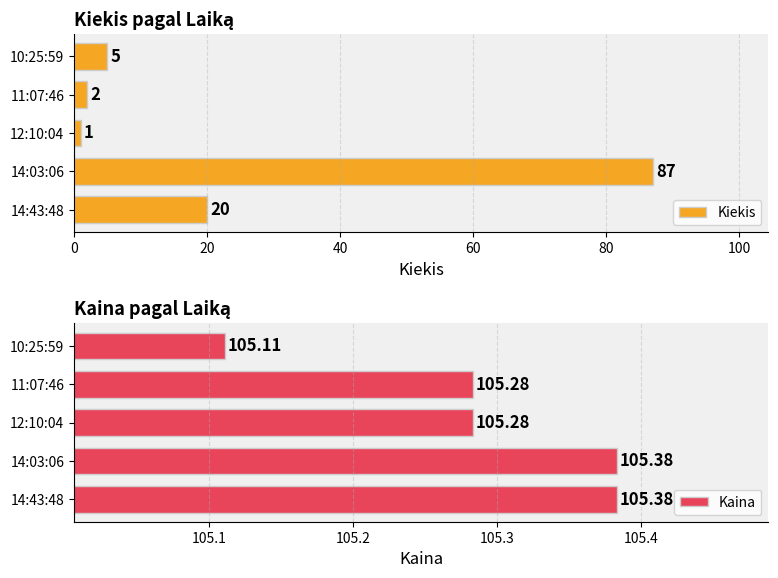

What value does the Kiekis series have at 10:25:59?

5